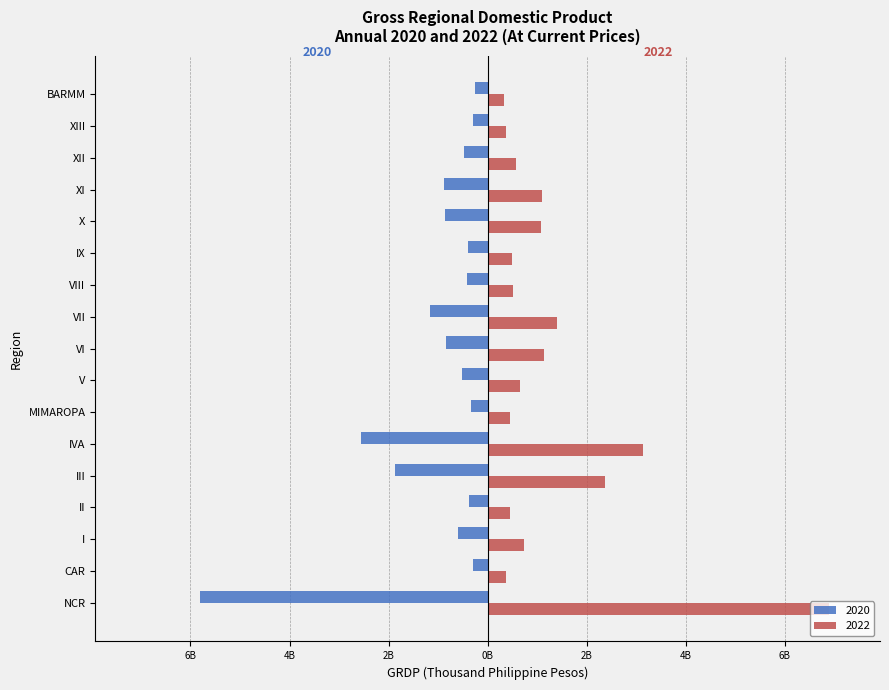

Reading right to left, extract all data points from this chart.

2020: BARMM=-0.3	XIII=-0.3	XII=-0.5	XI=-0.9	X=-0.9	IX=-0.4	VIII=-0.4	VII=-1.2	VI=-0.9	V=-0.5	MIMAROPA=-0.3	IVA=-2.6	III=-1.9	II=-0.4	I=-0.6	CAR=-0.3	NCR=-5.8
2022: BARMM=0.3	XIII=0.4	XII=0.6	XI=1.1	X=1.1	IX=0.5	VIII=0.5	VII=1.4	VI=1.1	V=0.6	MIMAROPA=0.5	IVA=3.1	III=2.4	II=0.5	I=0.7	CAR=0.4	NCR=6.9